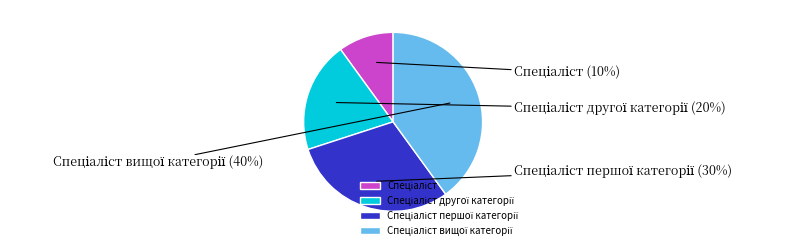

Is there a majority slice in this chart?

No